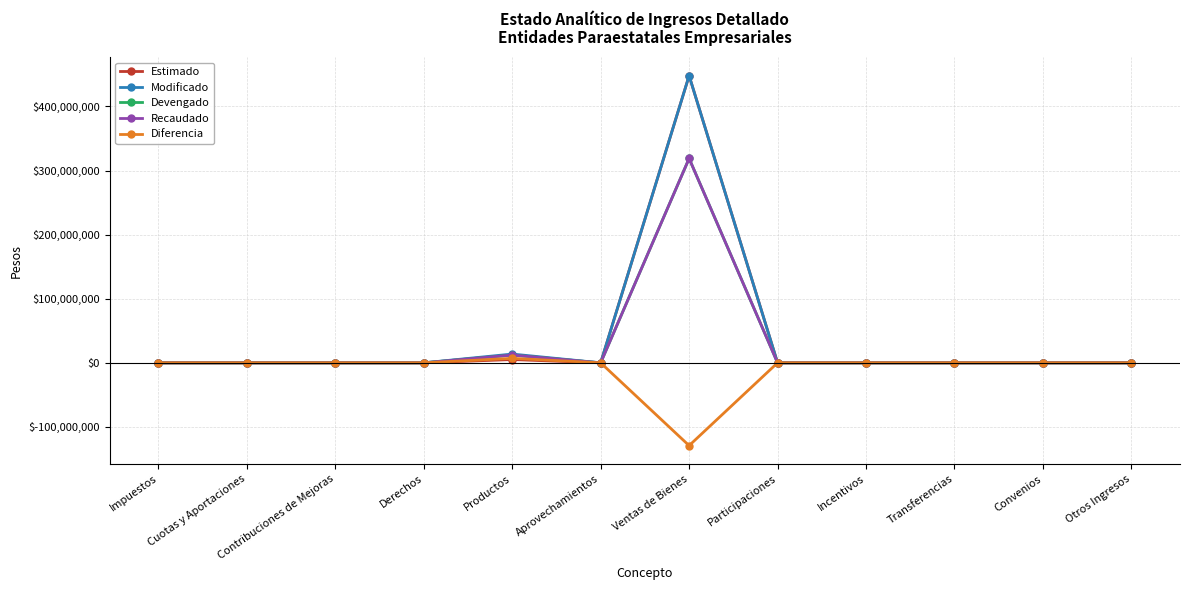

Reading right to left, extract all data points from this chart.

Estimado: Otros Ingresos=0	Convenios=0	Transferencias=0	Incentivos=0	Participaciones=0	Ventas de Bienes=448034996	Aprovechamientos=0	Productos=5144400	Derechos=0	Contribuciones de Mejoras=0	Cuotas y Aportaciones=0	Impuestos=0
Modificado: Otros Ingresos=0	Convenios=0	Transferencias=0	Incentivos=0	Participaciones=0	Ventas de Bienes=448037780	Aprovechamientos=0	Productos=13685186	Derechos=0	Contribuciones de Mejoras=0	Cuotas y Aportaciones=0	Impuestos=0
Devengado: Otros Ingresos=0	Convenios=0	Transferencias=0	Incentivos=0	Participaciones=0	Ventas de Bienes=318871064	Aprovechamientos=0	Productos=12155524	Derechos=0	Contribuciones de Mejoras=0	Cuotas y Aportaciones=0	Impuestos=0
Recaudado: Otros Ingresos=0	Convenios=0	Transferencias=0	Incentivos=0	Participaciones=0	Ventas de Bienes=318871064	Aprovechamientos=0	Productos=12155524	Derechos=0	Contribuciones de Mejoras=0	Cuotas y Aportaciones=0	Impuestos=0
Diferencia: Otros Ingresos=0	Convenios=0	Transferencias=0	Incentivos=0	Participaciones=0	Ventas de Bienes=-129163932	Aprovechamientos=0	Productos=7011124	Derechos=0	Contribuciones de Mejoras=0	Cuotas y Aportaciones=0	Impuestos=0